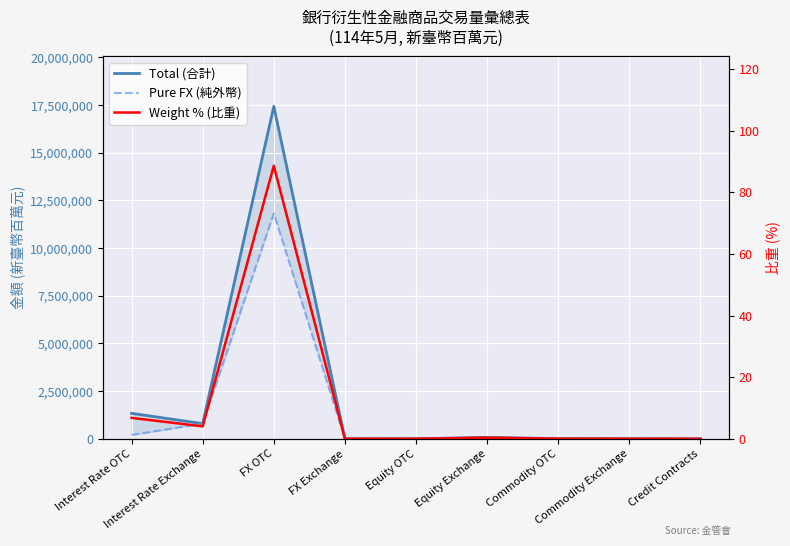

Which label corresponds to the smallest value in the chart?

Credit Contracts